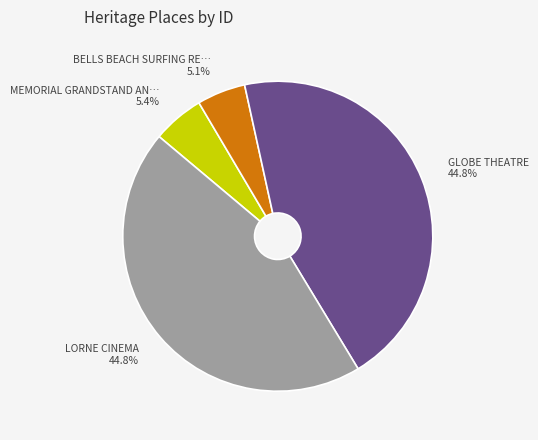

Is there any slice that represents more than half of the pie?

No